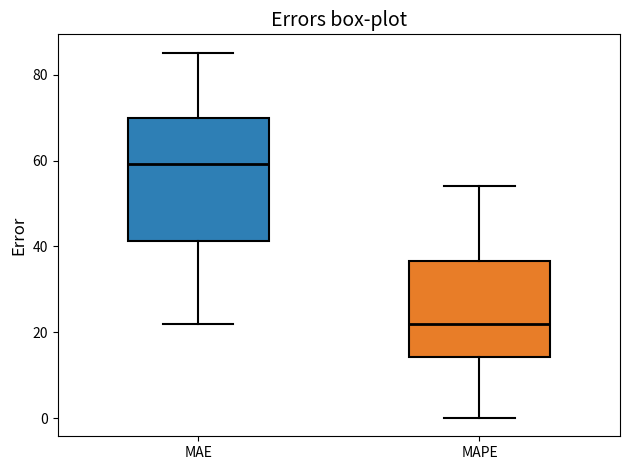

Which box is the tallest, from its lower edge to its upper edge?

MAE